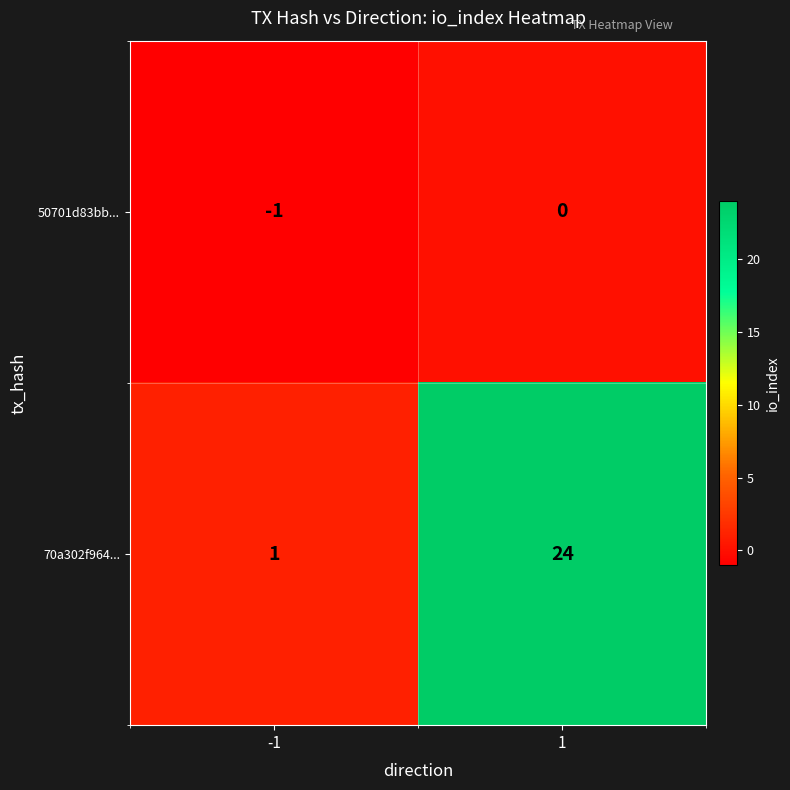

List the series in order of their peak value, highest first.

70a302f964..., 50701d83bb...